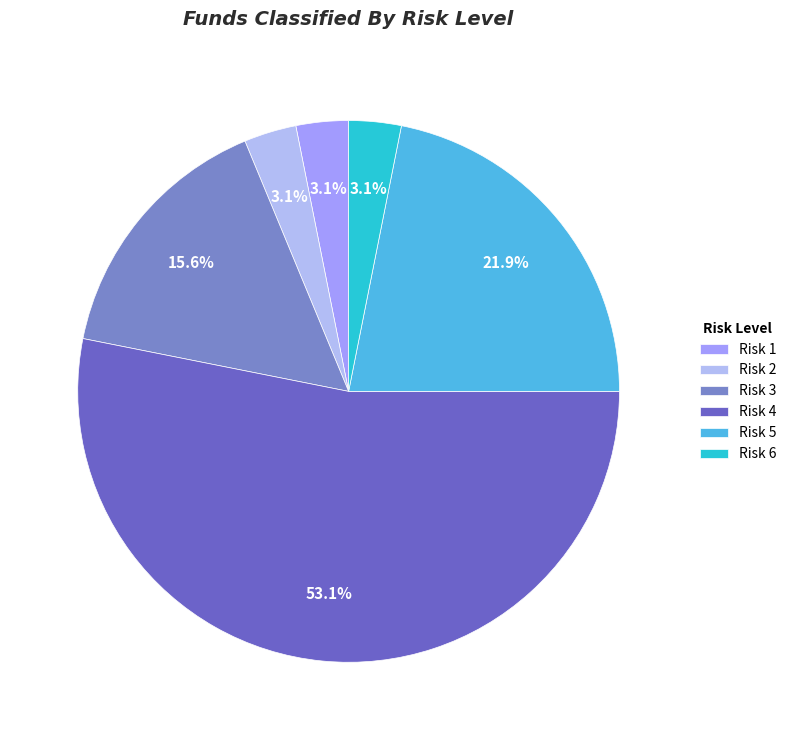

How many slices are in this pie chart?

6